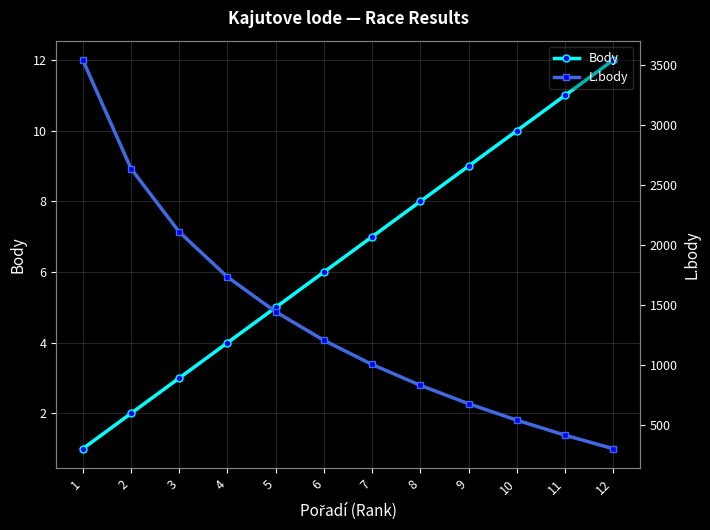

Reading right to left, transcribe all the data shown in this chart.

Body: 12=12	11=11	10=10	9=9	8=8	7=7	6=6	5=5	4=4	3=3	2=2	1=1
L.body: 12=303	11=416	10=541	9=678	8=831	7=1005	6=1206	5=1444	4=1734	3=2109	2=2637	1=3541